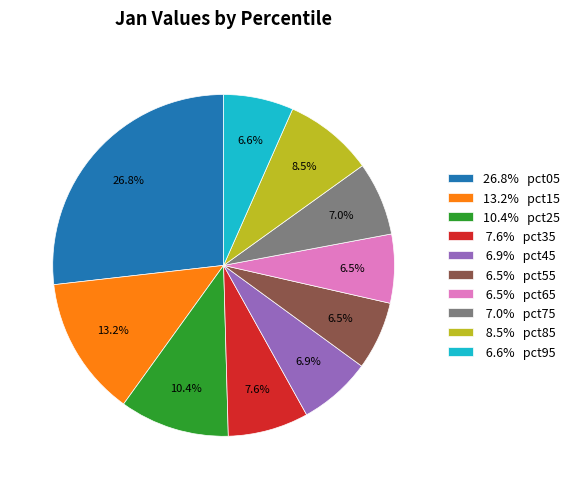

How many slices are in this pie chart?

10